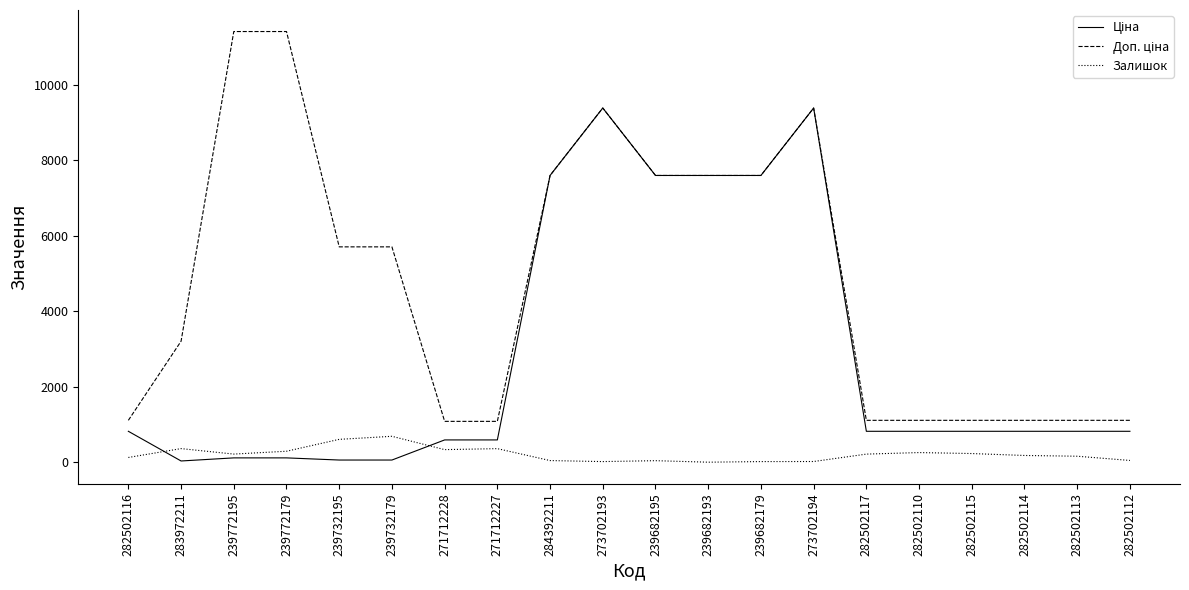

What is the difference between the maximum and minimum values in the Залишок series?

686.0